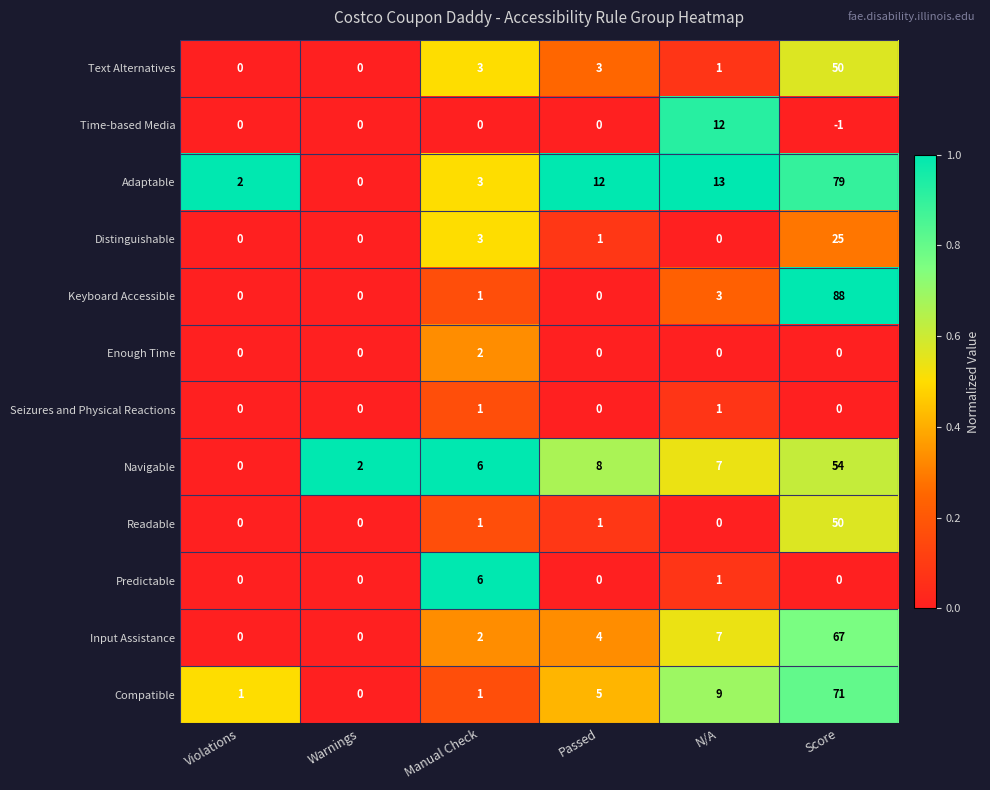

Is it true that Adaptable equals 1 at Manual Check?

False